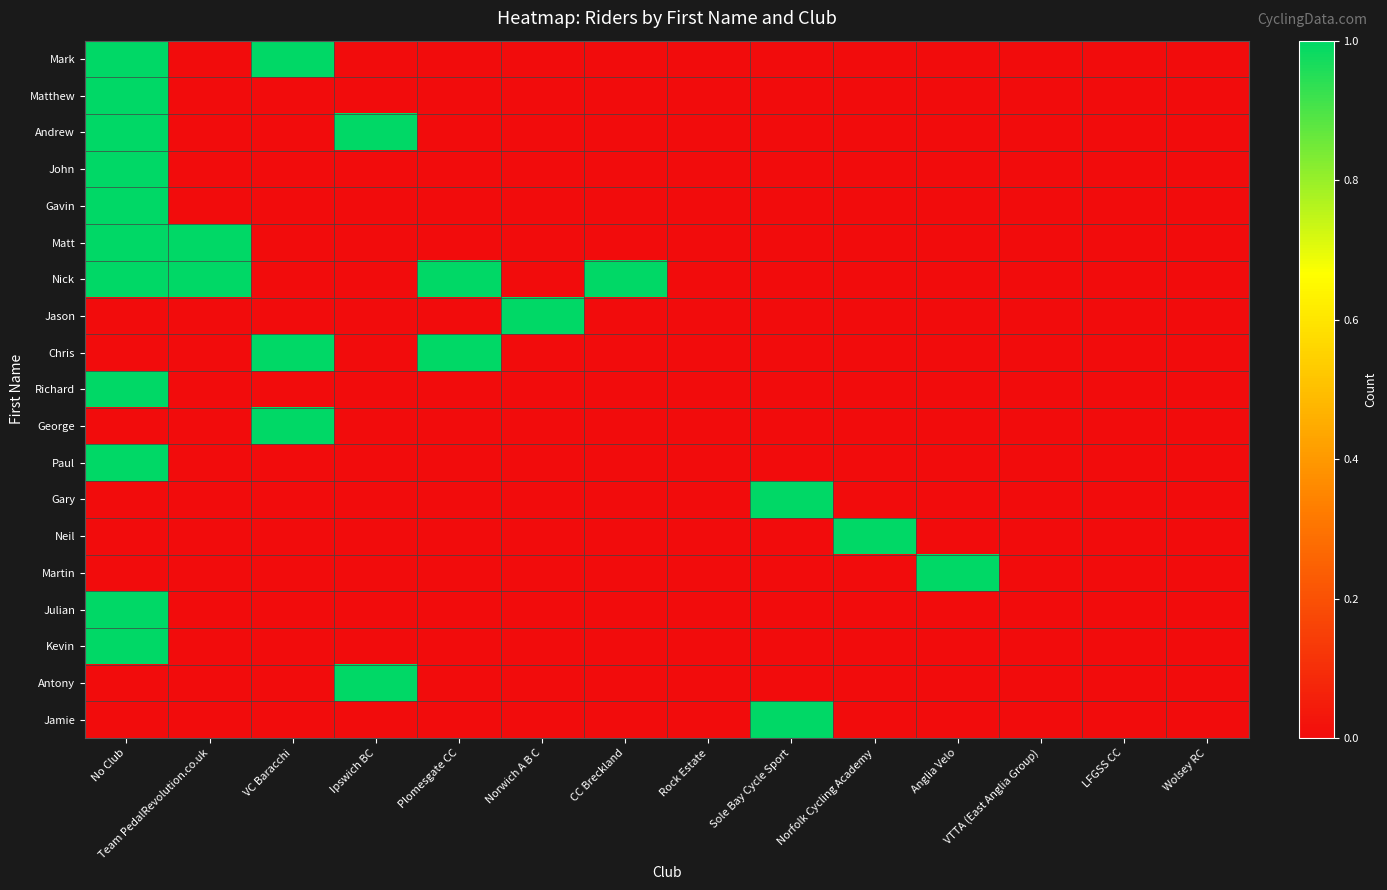

Reading left to right, list all the values displayed in this chart.

Mark: No Club=1	Team PedalRevolution.co.uk=0	VC Baracchi=1	Ipswich BC=0	Plomesgate CC=0	Norwich A B C=0	CC Breckland=0	Rock Estate=0	Sole Bay Cycle Sport=0	Norfolk Cycling Academy=0	Anglia Velo=0	VTTA (East Anglia Group)=0	LFGSS CC=0	Wolsey RC=0
Matthew: No Club=1	Team PedalRevolution.co.uk=0	VC Baracchi=0	Ipswich BC=0	Plomesgate CC=0	Norwich A B C=0	CC Breckland=0	Rock Estate=0	Sole Bay Cycle Sport=0	Norfolk Cycling Academy=0	Anglia Velo=0	VTTA (East Anglia Group)=0	LFGSS CC=0	Wolsey RC=0
Andrew: No Club=1	Team PedalRevolution.co.uk=0	VC Baracchi=0	Ipswich BC=1	Plomesgate CC=0	Norwich A B C=0	CC Breckland=0	Rock Estate=0	Sole Bay Cycle Sport=0	Norfolk Cycling Academy=0	Anglia Velo=0	VTTA (East Anglia Group)=0	LFGSS CC=0	Wolsey RC=0
John: No Club=1	Team PedalRevolution.co.uk=0	VC Baracchi=0	Ipswich BC=0	Plomesgate CC=0	Norwich A B C=0	CC Breckland=0	Rock Estate=0	Sole Bay Cycle Sport=0	Norfolk Cycling Academy=0	Anglia Velo=0	VTTA (East Anglia Group)=0	LFGSS CC=0	Wolsey RC=0
Gavin: No Club=1	Team PedalRevolution.co.uk=0	VC Baracchi=0	Ipswich BC=0	Plomesgate CC=0	Norwich A B C=0	CC Breckland=0	Rock Estate=0	Sole Bay Cycle Sport=0	Norfolk Cycling Academy=0	Anglia Velo=0	VTTA (East Anglia Group)=0	LFGSS CC=0	Wolsey RC=0
Matt: No Club=1	Team PedalRevolution.co.uk=1	VC Baracchi=0	Ipswich BC=0	Plomesgate CC=0	Norwich A B C=0	CC Breckland=0	Rock Estate=0	Sole Bay Cycle Sport=0	Norfolk Cycling Academy=0	Anglia Velo=0	VTTA (East Anglia Group)=0	LFGSS CC=0	Wolsey RC=0
Nick: No Club=1	Team PedalRevolution.co.uk=1	VC Baracchi=0	Ipswich BC=0	Plomesgate CC=1	Norwich A B C=0	CC Breckland=1	Rock Estate=0	Sole Bay Cycle Sport=0	Norfolk Cycling Academy=0	Anglia Velo=0	VTTA (East Anglia Group)=0	LFGSS CC=0	Wolsey RC=0
Jason: No Club=0	Team PedalRevolution.co.uk=0	VC Baracchi=0	Ipswich BC=0	Plomesgate CC=0	Norwich A B C=1	CC Breckland=0	Rock Estate=0	Sole Bay Cycle Sport=0	Norfolk Cycling Academy=0	Anglia Velo=0	VTTA (East Anglia Group)=0	LFGSS CC=0	Wolsey RC=0
Chris: No Club=0	Team PedalRevolution.co.uk=0	VC Baracchi=1	Ipswich BC=0	Plomesgate CC=1	Norwich A B C=0	CC Breckland=0	Rock Estate=0	Sole Bay Cycle Sport=0	Norfolk Cycling Academy=0	Anglia Velo=0	VTTA (East Anglia Group)=0	LFGSS CC=0	Wolsey RC=0
Richard: No Club=1	Team PedalRevolution.co.uk=0	VC Baracchi=0	Ipswich BC=0	Plomesgate CC=0	Norwich A B C=0	CC Breckland=0	Rock Estate=0	Sole Bay Cycle Sport=0	Norfolk Cycling Academy=0	Anglia Velo=0	VTTA (East Anglia Group)=0	LFGSS CC=0	Wolsey RC=0
George: No Club=0	Team PedalRevolution.co.uk=0	VC Baracchi=1	Ipswich BC=0	Plomesgate CC=0	Norwich A B C=0	CC Breckland=0	Rock Estate=0	Sole Bay Cycle Sport=0	Norfolk Cycling Academy=0	Anglia Velo=0	VTTA (East Anglia Group)=0	LFGSS CC=0	Wolsey RC=0
Paul: No Club=1	Team PedalRevolution.co.uk=0	VC Baracchi=0	Ipswich BC=0	Plomesgate CC=0	Norwich A B C=0	CC Breckland=0	Rock Estate=0	Sole Bay Cycle Sport=0	Norfolk Cycling Academy=0	Anglia Velo=0	VTTA (East Anglia Group)=0	LFGSS CC=0	Wolsey RC=0
Gary: No Club=0	Team PedalRevolution.co.uk=0	VC Baracchi=0	Ipswich BC=0	Plomesgate CC=0	Norwich A B C=0	CC Breckland=0	Rock Estate=0	Sole Bay Cycle Sport=1	Norfolk Cycling Academy=0	Anglia Velo=0	VTTA (East Anglia Group)=0	LFGSS CC=0	Wolsey RC=0
Neil: No Club=0	Team PedalRevolution.co.uk=0	VC Baracchi=0	Ipswich BC=0	Plomesgate CC=0	Norwich A B C=0	CC Breckland=0	Rock Estate=0	Sole Bay Cycle Sport=0	Norfolk Cycling Academy=1	Anglia Velo=0	VTTA (East Anglia Group)=0	LFGSS CC=0	Wolsey RC=0
Martin: No Club=0	Team PedalRevolution.co.uk=0	VC Baracchi=0	Ipswich BC=0	Plomesgate CC=0	Norwich A B C=0	CC Breckland=0	Rock Estate=0	Sole Bay Cycle Sport=0	Norfolk Cycling Academy=0	Anglia Velo=1	VTTA (East Anglia Group)=0	LFGSS CC=0	Wolsey RC=0
Julian: No Club=1	Team PedalRevolution.co.uk=0	VC Baracchi=0	Ipswich BC=0	Plomesgate CC=0	Norwich A B C=0	CC Breckland=0	Rock Estate=0	Sole Bay Cycle Sport=0	Norfolk Cycling Academy=0	Anglia Velo=0	VTTA (East Anglia Group)=0	LFGSS CC=0	Wolsey RC=0
Kevin: No Club=1	Team PedalRevolution.co.uk=0	VC Baracchi=0	Ipswich BC=0	Plomesgate CC=0	Norwich A B C=0	CC Breckland=0	Rock Estate=0	Sole Bay Cycle Sport=0	Norfolk Cycling Academy=0	Anglia Velo=0	VTTA (East Anglia Group)=0	LFGSS CC=0	Wolsey RC=0
Antony: No Club=0	Team PedalRevolution.co.uk=0	VC Baracchi=0	Ipswich BC=1	Plomesgate CC=0	Norwich A B C=0	CC Breckland=0	Rock Estate=0	Sole Bay Cycle Sport=0	Norfolk Cycling Academy=0	Anglia Velo=0	VTTA (East Anglia Group)=0	LFGSS CC=0	Wolsey RC=0
Jamie: No Club=0	Team PedalRevolution.co.uk=0	VC Baracchi=0	Ipswich BC=0	Plomesgate CC=0	Norwich A B C=0	CC Breckland=0	Rock Estate=0	Sole Bay Cycle Sport=1	Norfolk Cycling Academy=0	Anglia Velo=0	VTTA (East Anglia Group)=0	LFGSS CC=0	Wolsey RC=0